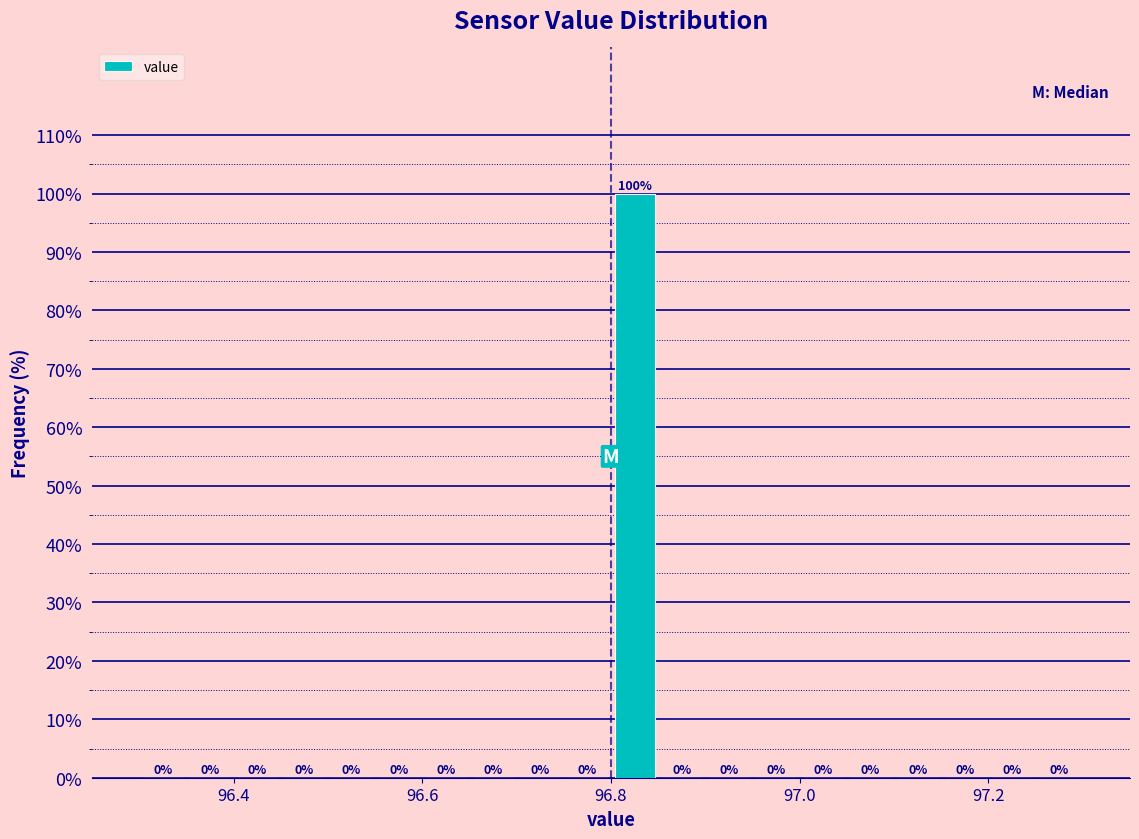

Read against the x-axis, roughly where is the centre of the tallest bar?

96.82